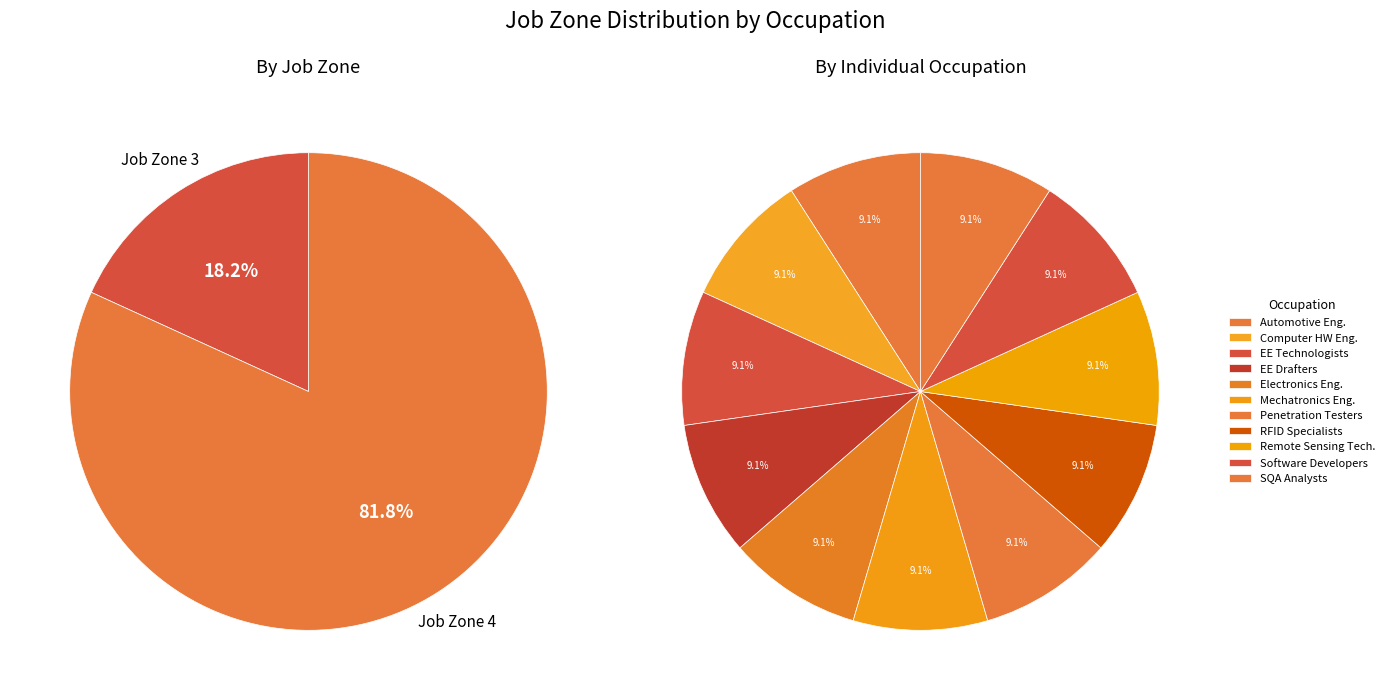

Is it true that Software Developers is 18% of the pie?

False